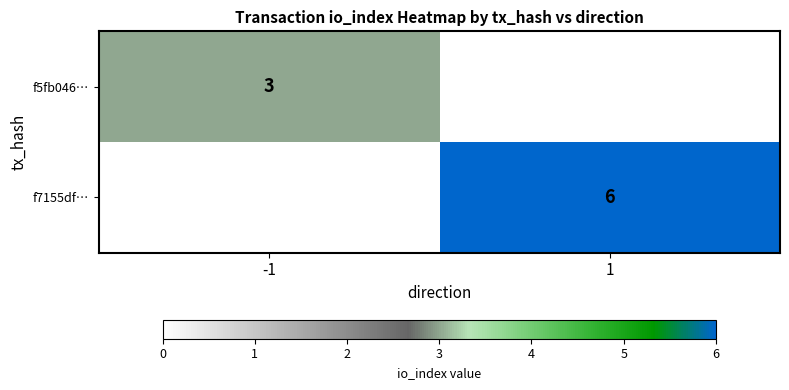

What is the maximum value shown in the chart?

6